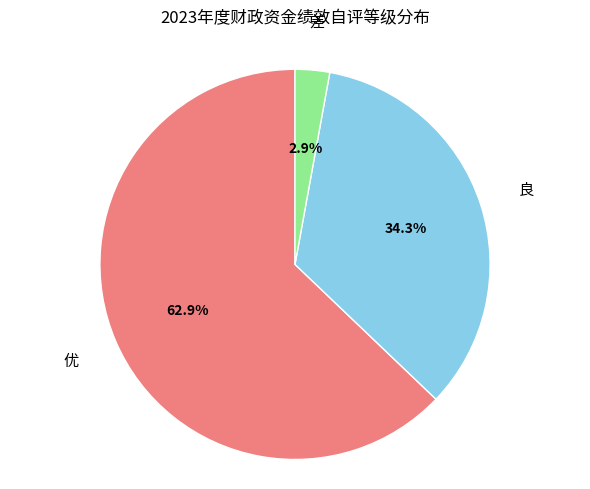

Does any single category account for the majority?

Yes